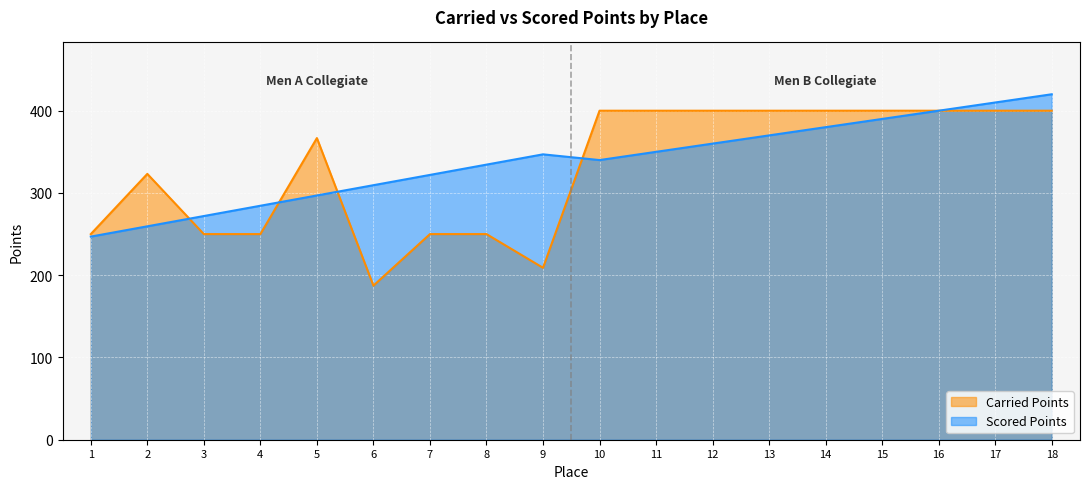

What is the sum of all Scored Points values?

6092.6